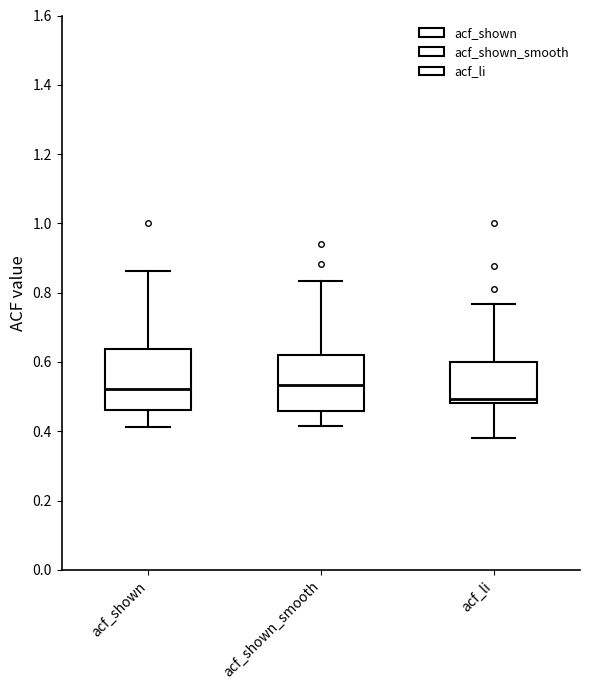

Reading left to right, read every box against the y-axis: the position of its median line, the range the box covers, and the ends of its whiskers. The values are not printed on the chart, so give them approximately, as read against the axis.

acf_shown: median 0.52, box 0.46 to 0.64, whiskers 0.42 to 0.86
acf_shown_smooth: median 0.54, box 0.46 to 0.62, whiskers 0.42 to 0.84
acf_li: median 0.50, box 0.48 to 0.60, whiskers 0.38 to 0.76